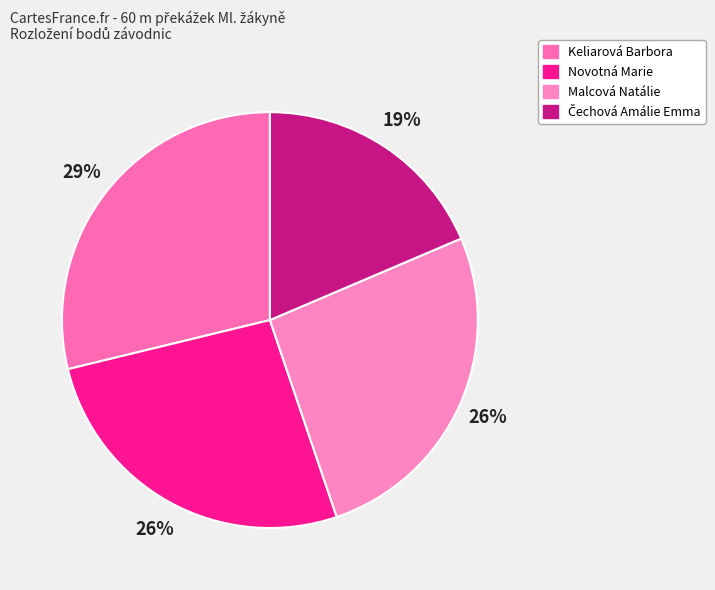

What percentage is the Novotná Marie slice, to the nearest percent?

26%